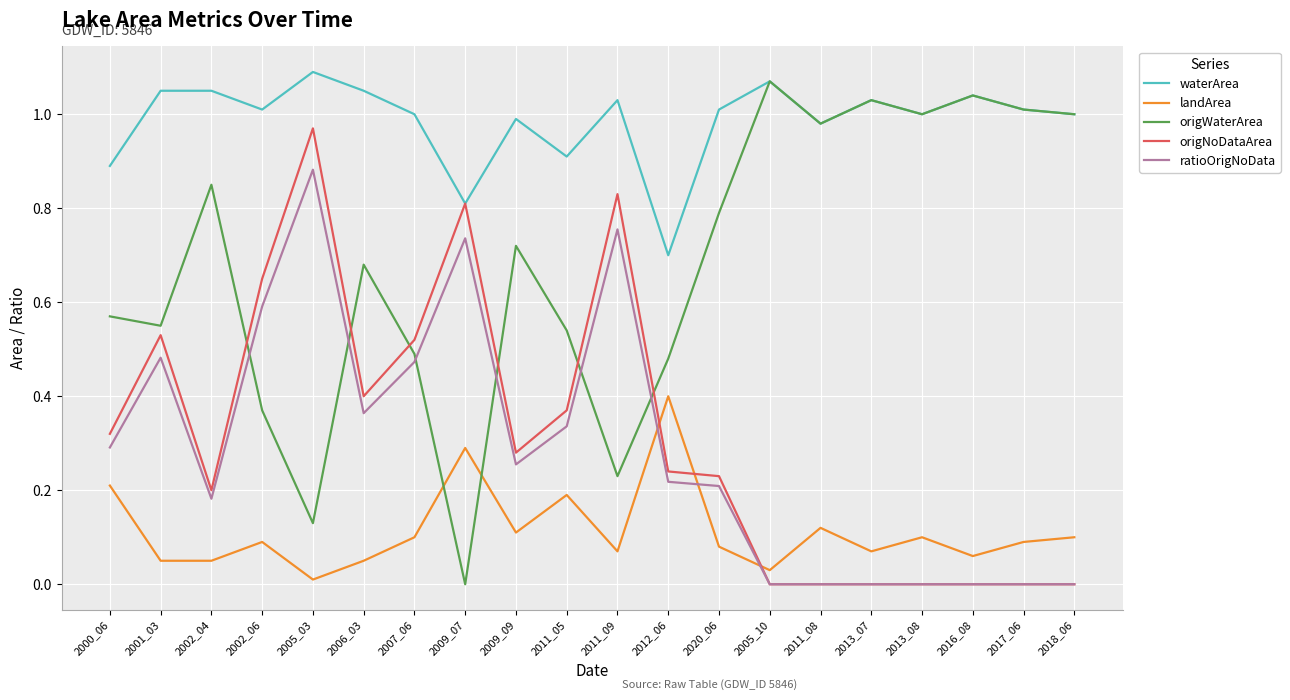

At which label is waterArea closest to 0?

2012_06